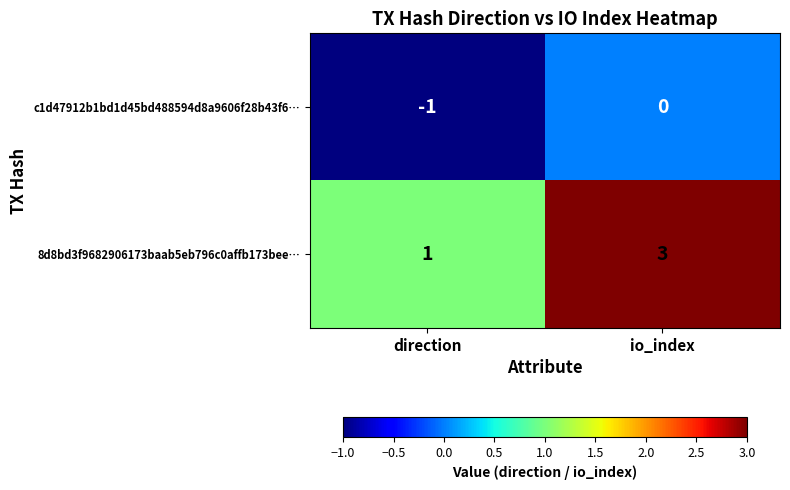

How many data points does each series have?

2